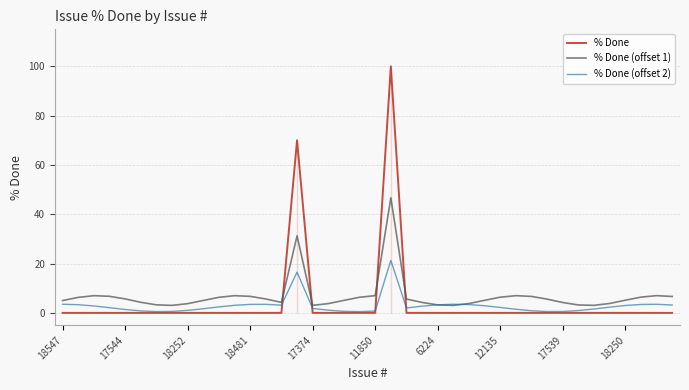

Which series has the largest total across all categories?

% Done (offset 1)